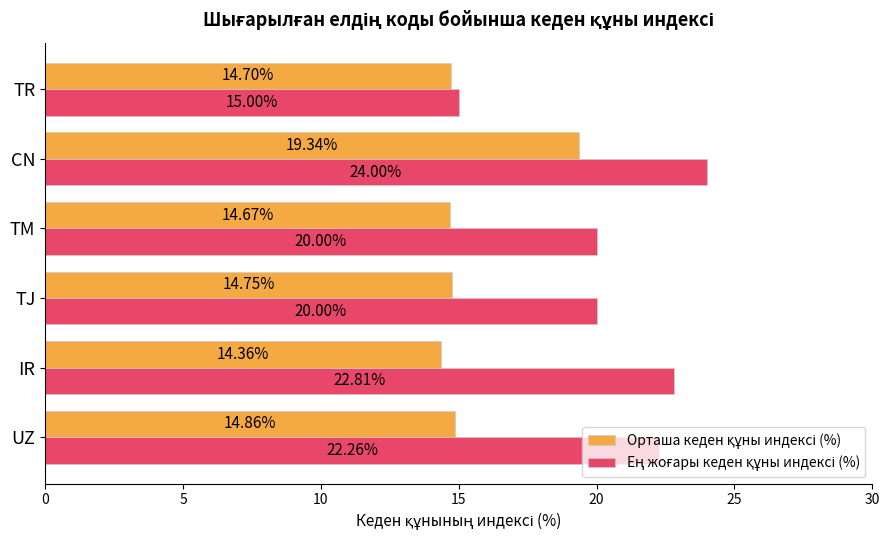

What is the total value across all series at CN?

43.3